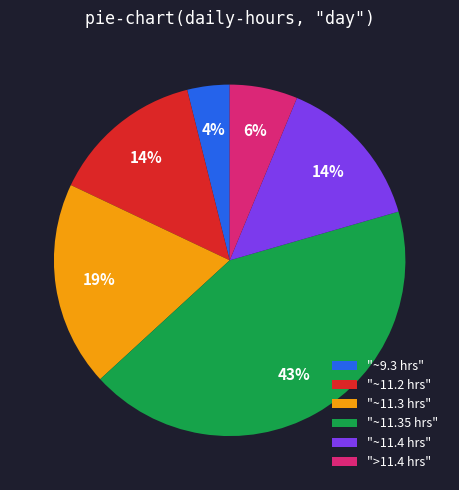

How many segments does this pie chart have?

6